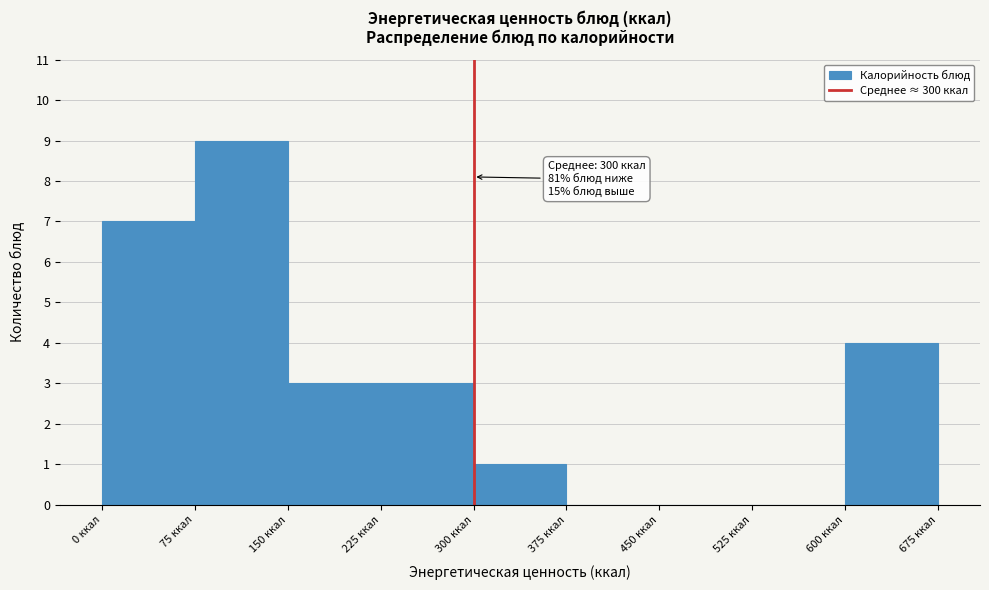

Which range on the x-axis has the tallest bar?

75 to 150